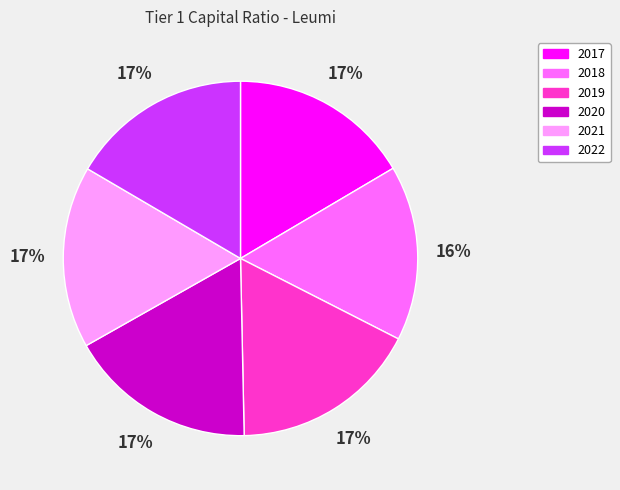

What is the smallest slice in the pie chart?

2018